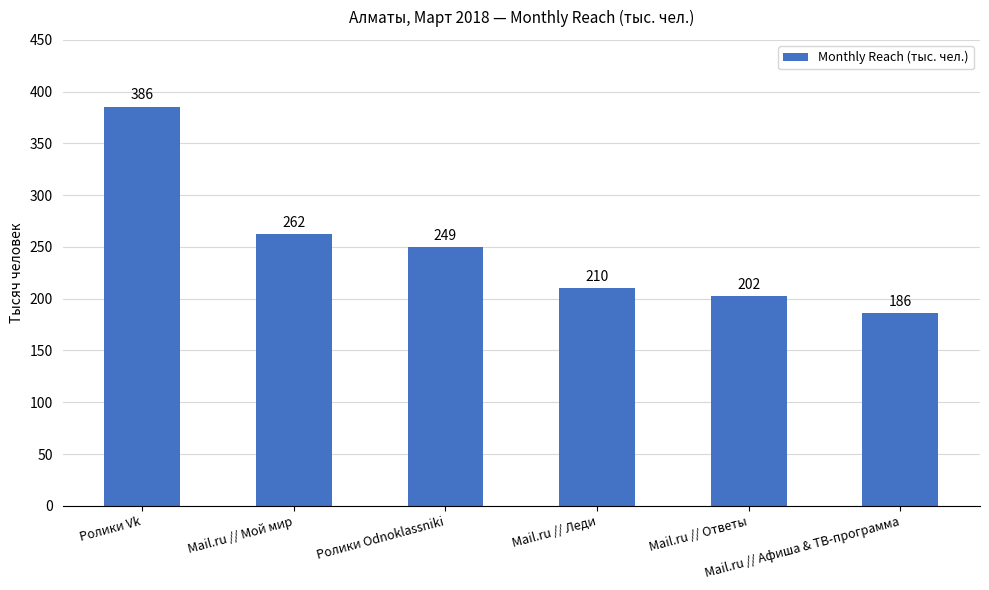

What is the maximum value shown in the chart?

385.5